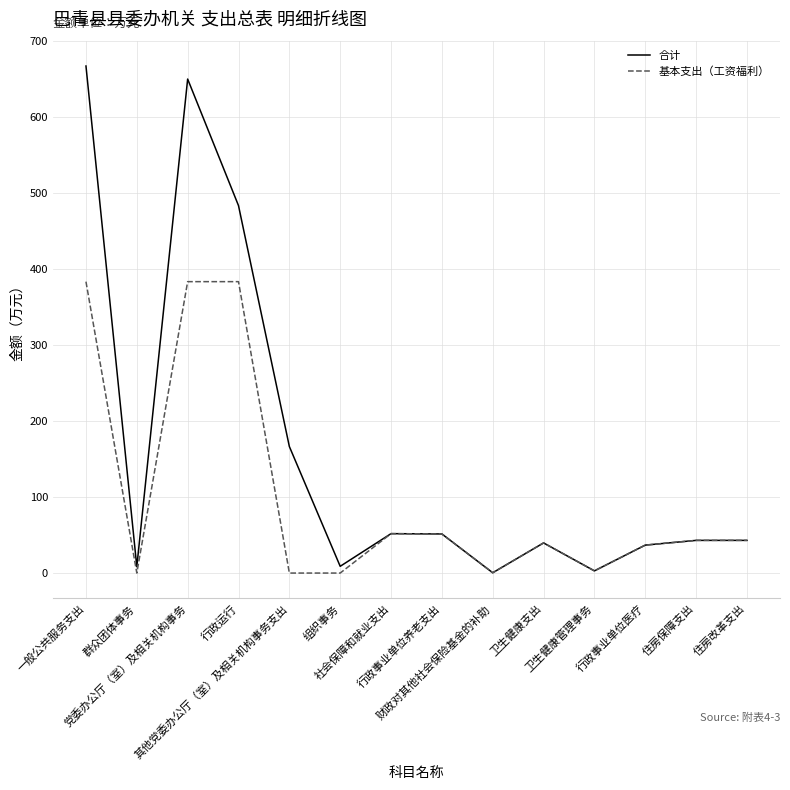

What position from the right is 住房保障支出?

2